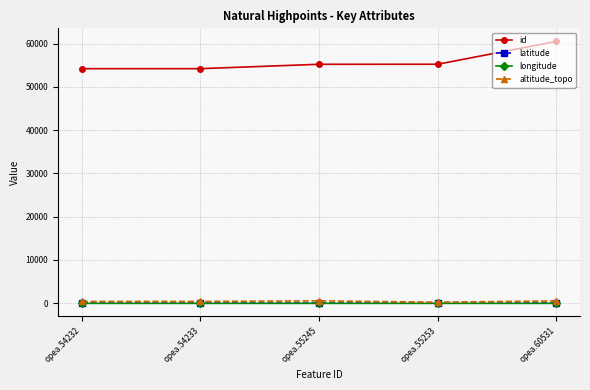

True or false: latitude has more than 2 interior local peaks.

False